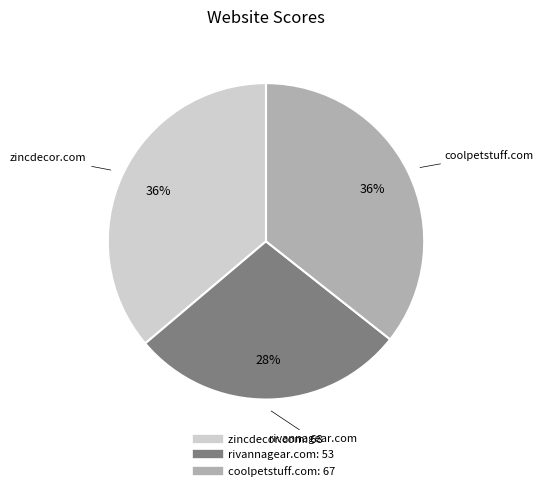

What percentage is the zincdecor.com slice, to the nearest percent?

36%